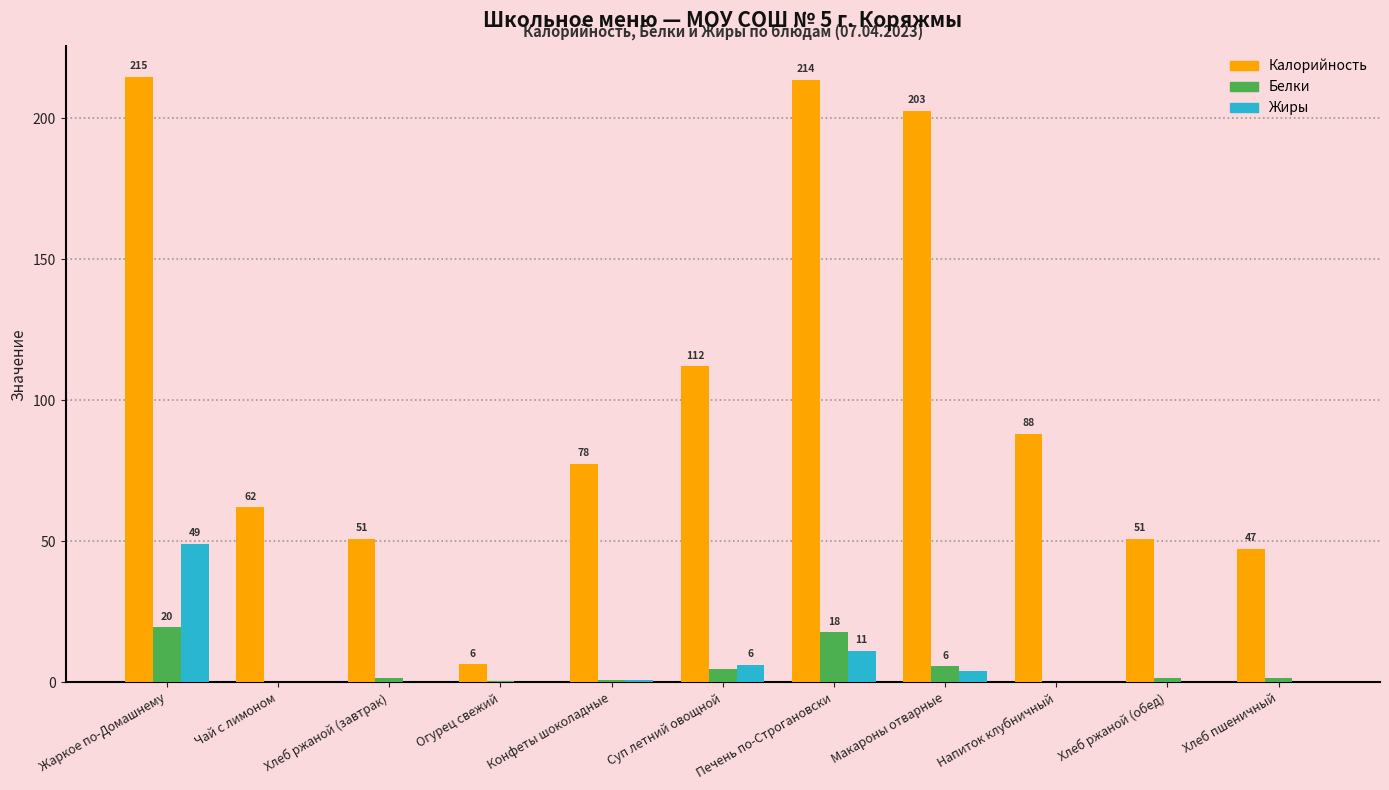

Is the value of Жиры at Хлеб ржаной (завтрак) greater than the value of Калорийность at Чай с лимоном?

No